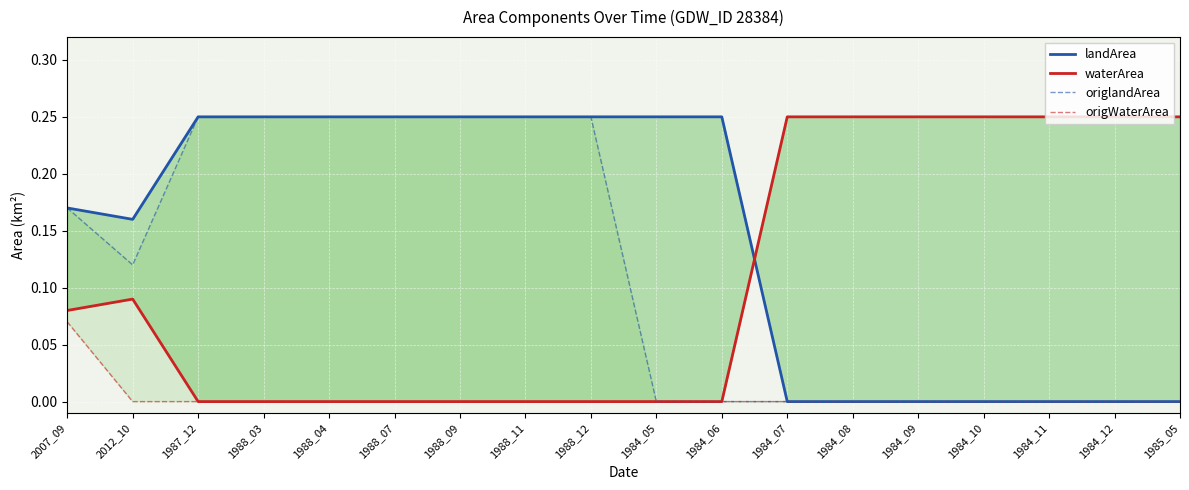

How many interior local valleys does the landArea series have?

1